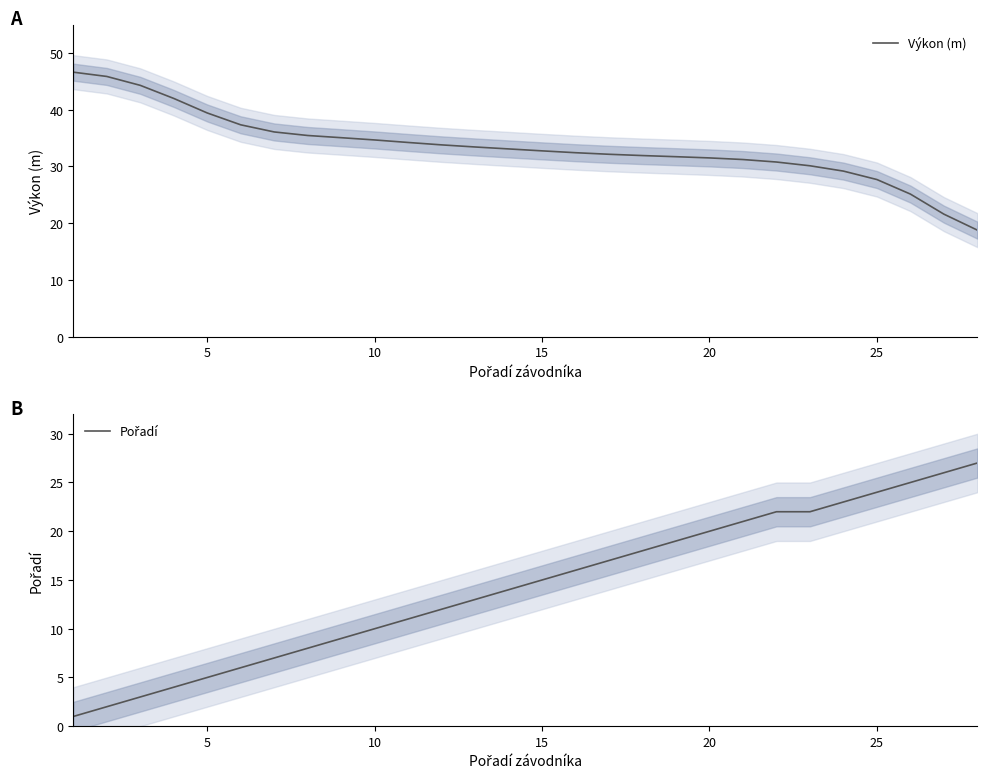

What are all the series names shown in the legend?

Výkon (m), Pořadí